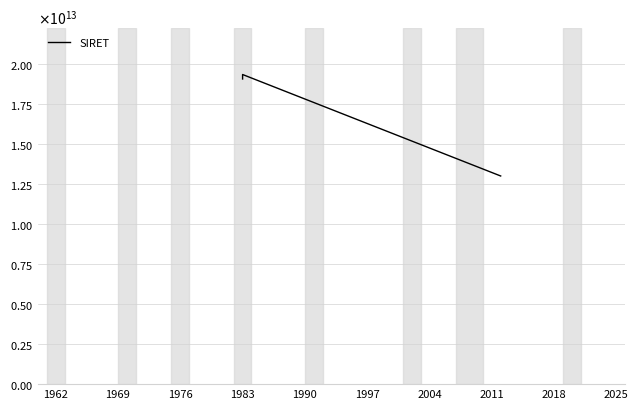

Approximately how many times larger is the value at 1983 compared to 1976?

0.7